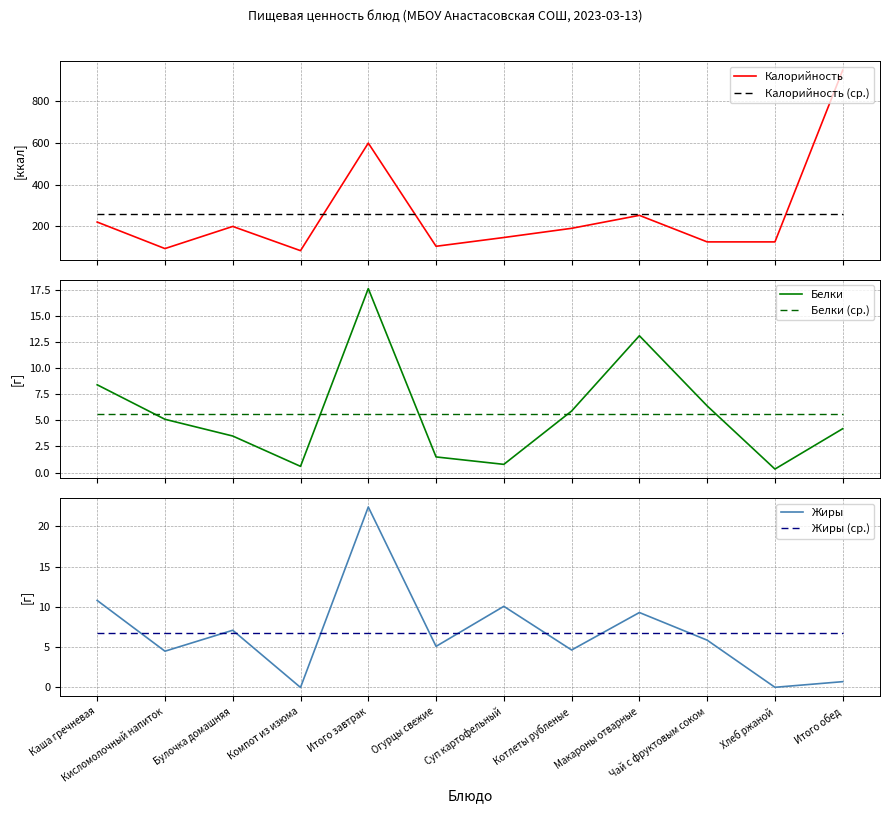

What is the approximate value of Жиры at Огурцы свежие?

5.1